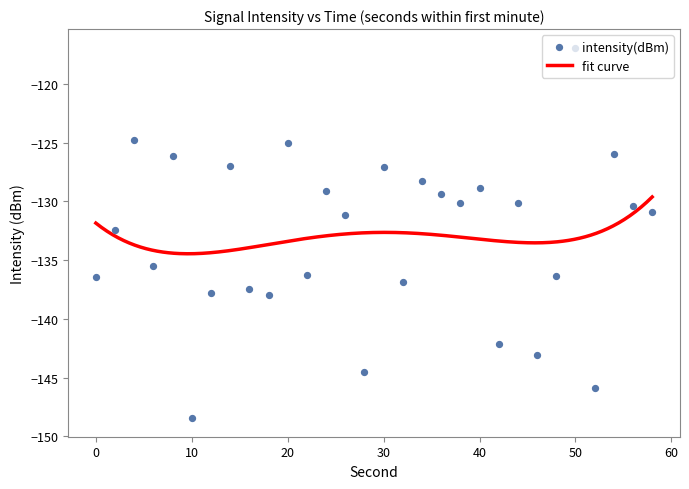

What is the change in value from 40 to 42?

-13.3